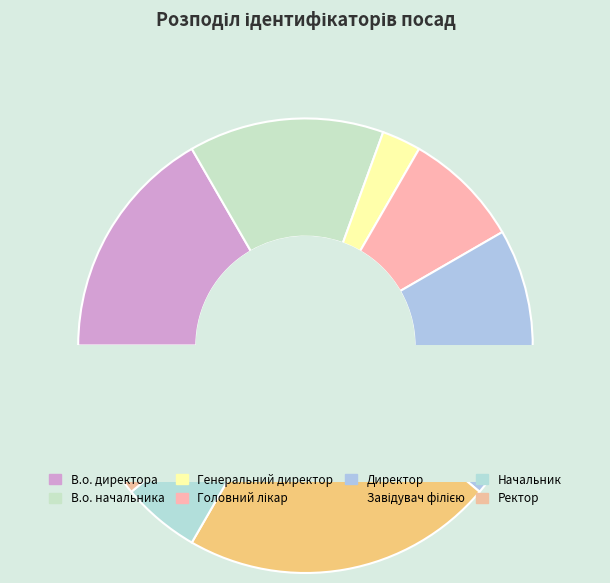

Is there a majority slice in this chart?

No